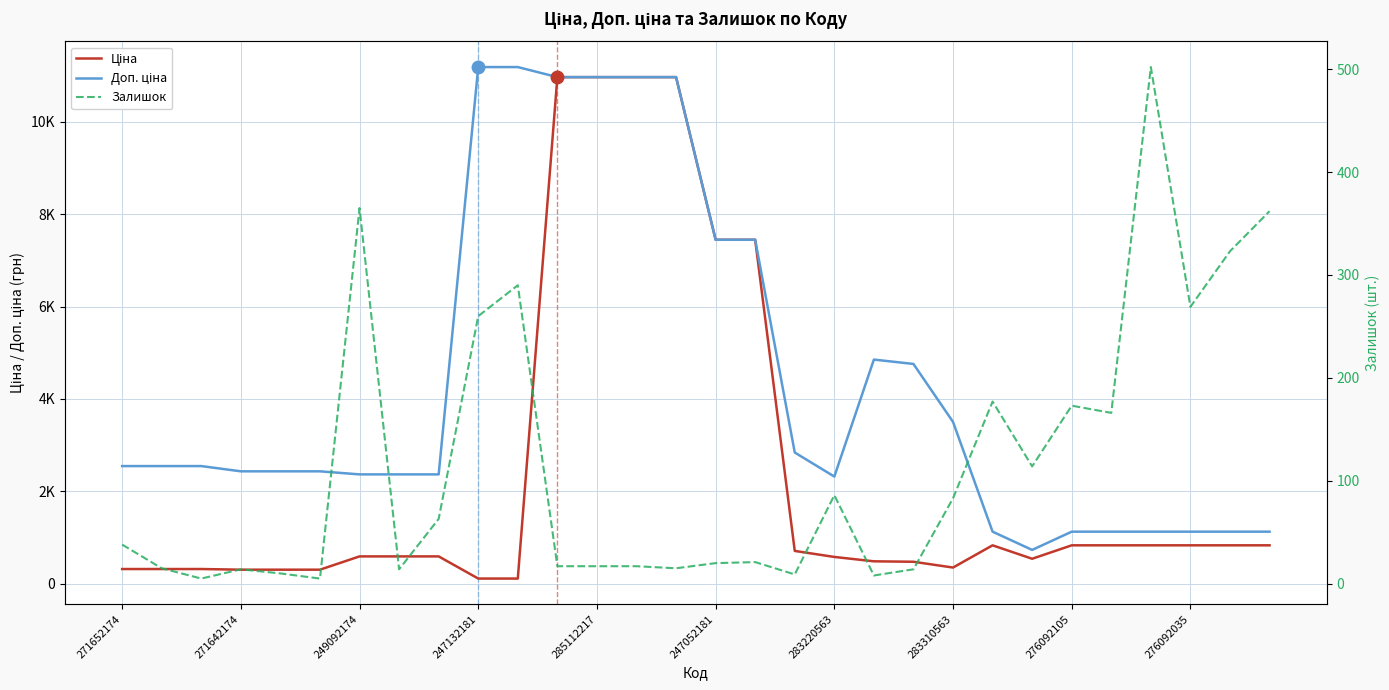

Does the chart display data point markers on the line(s)?

No